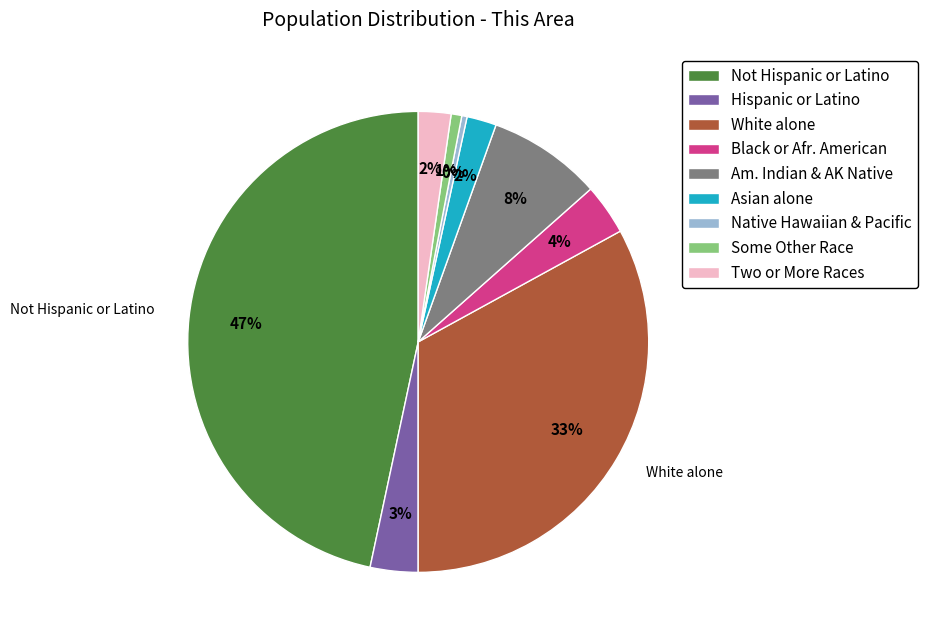

Does any single category account for the majority?

No